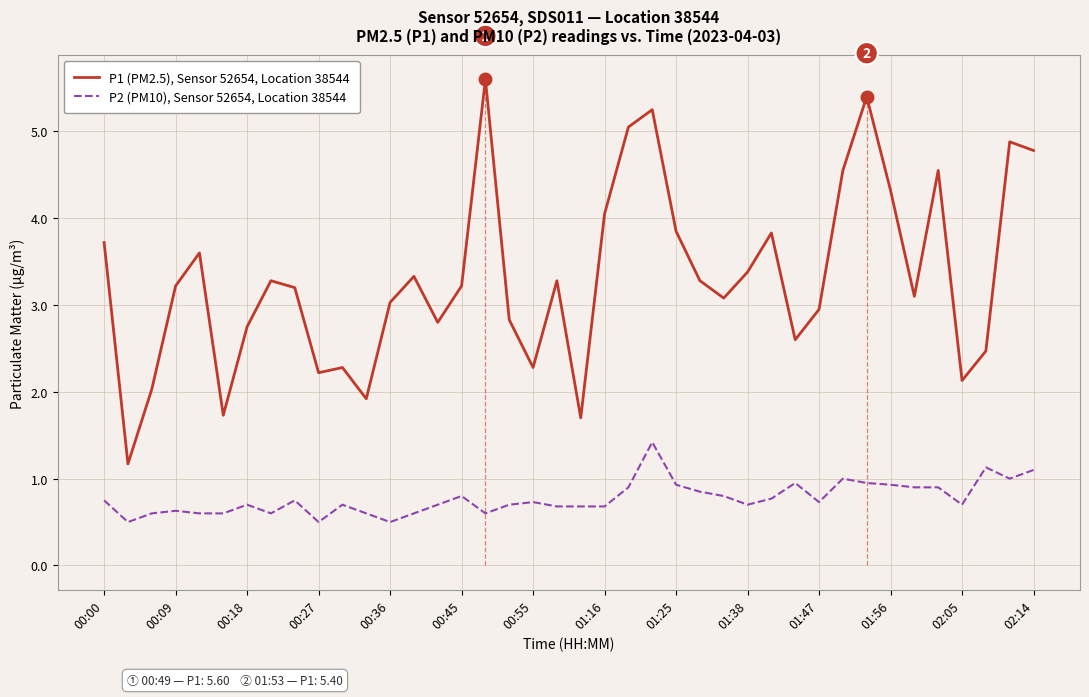

How many lines are shown in the chart?

2